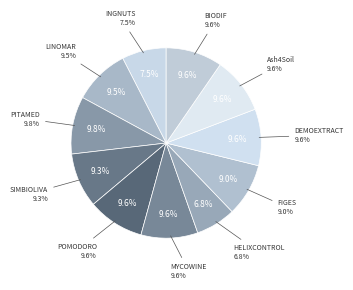

What percentage is the MYCOWINE slice, to the nearest percent?

10%